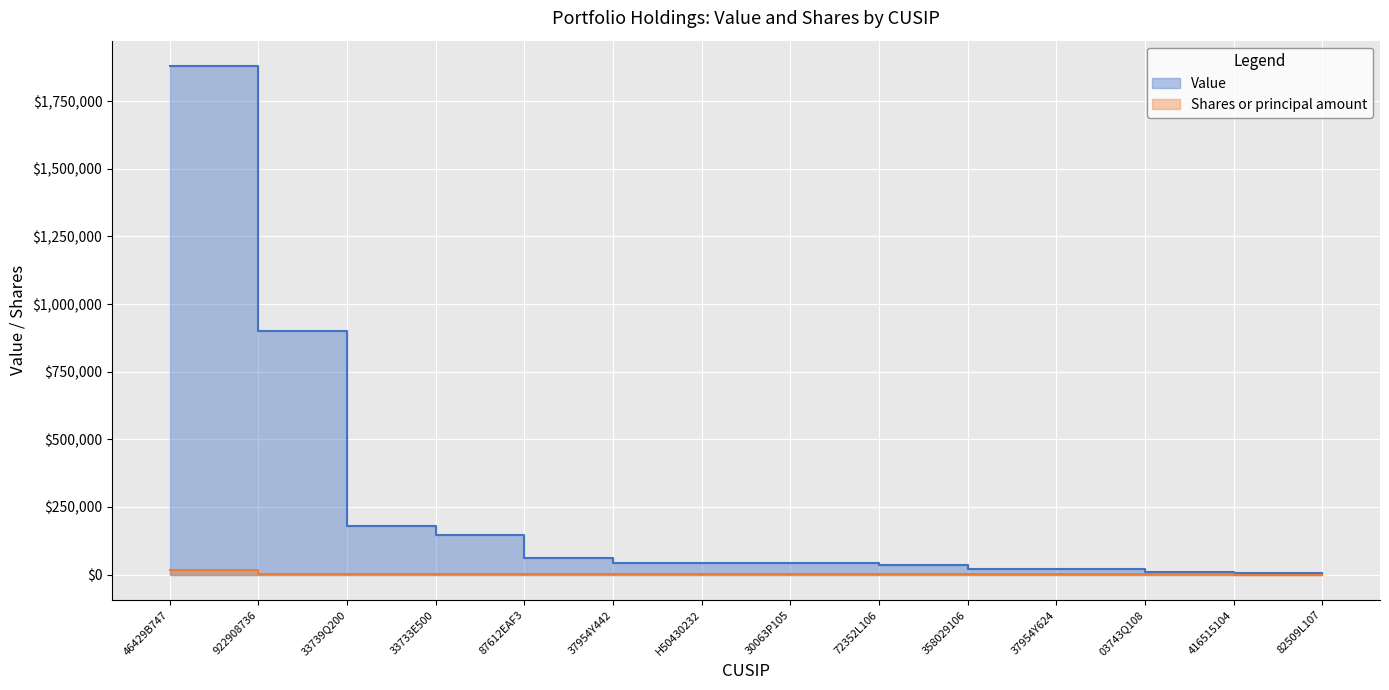

True or false: Value has a value of 16463 at H50430232.

False